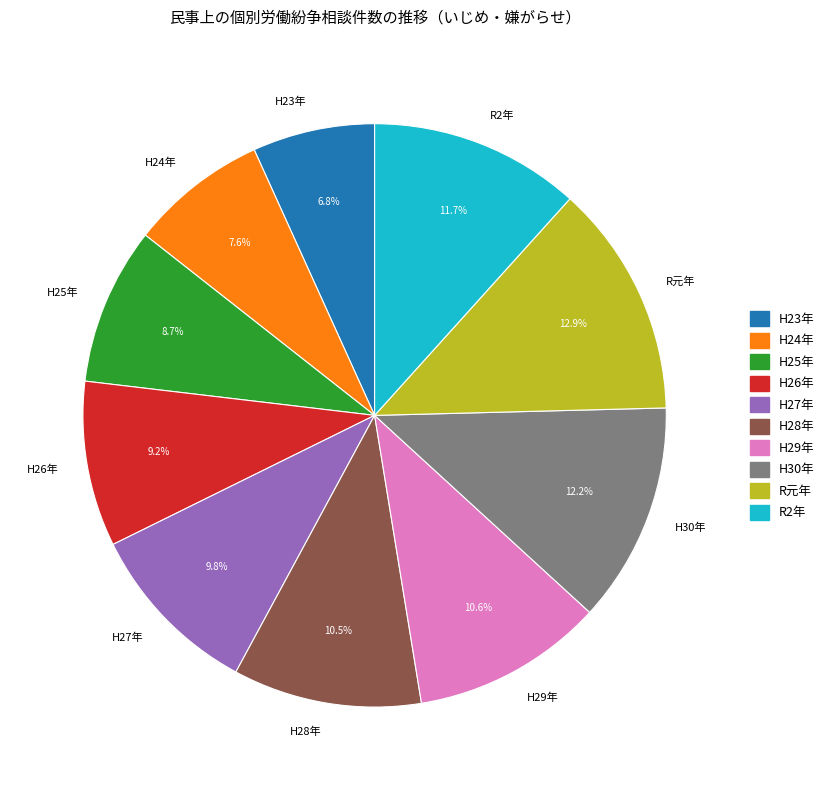

Does R2年 represent more than half of the total?

No